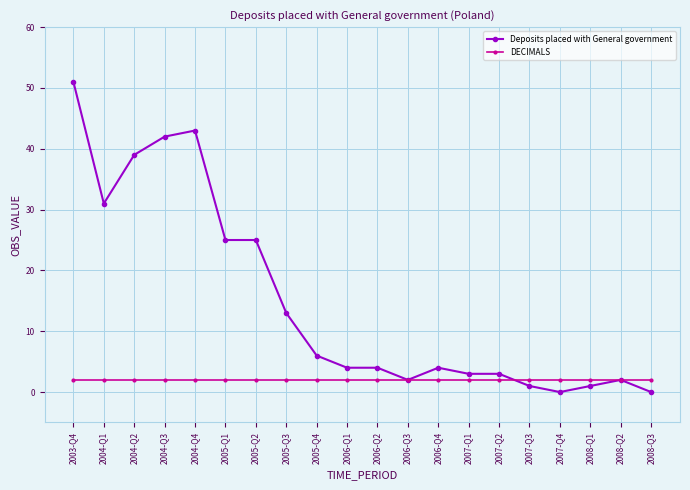

The Deposits placed with General government series shows 28 at 2004-Q4. True or false?

False